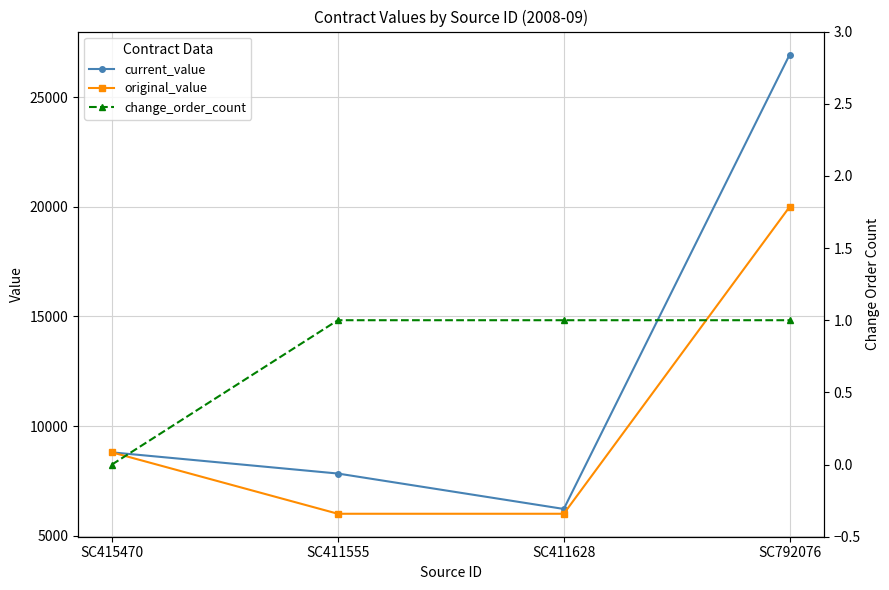

What is the total value across all series at SC415470?

17600